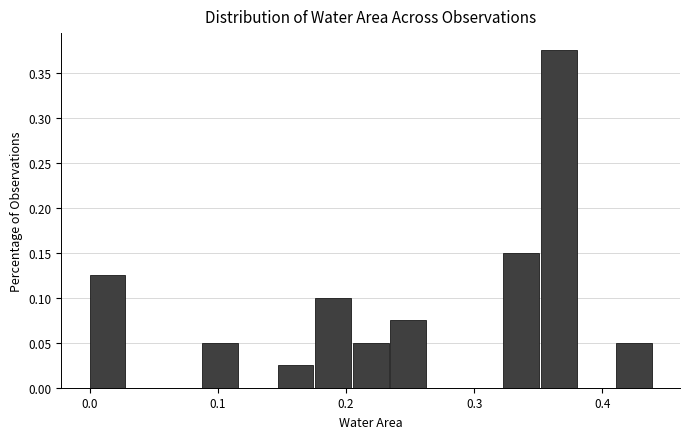

Around what value on the x-axis is the tallest bar? Give the approximate position of its centre, as read against the axis.

0.37